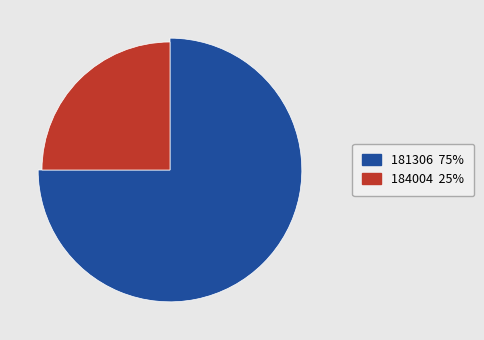

True or false: 181306 accounts for 81% of the total.

False